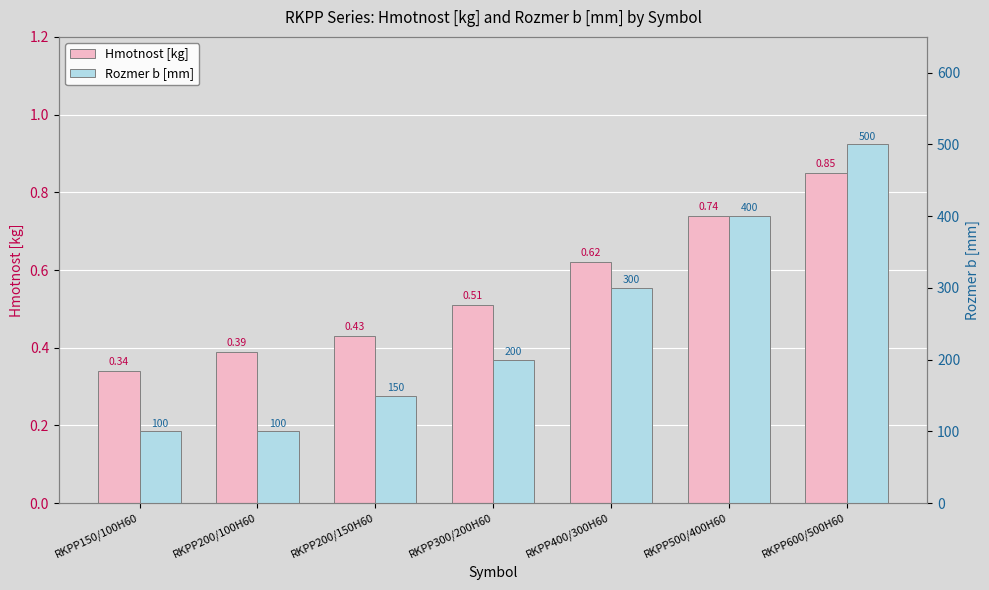

Reading left to right, extract all data points from this chart.

Hmotnost [kg]: 0.3	0.4	0.4	0.5	0.6	0.7	0.8
Rozmer b [mm]: 100.0	100.0	150.0	200.0	300.0	400.0	500.0